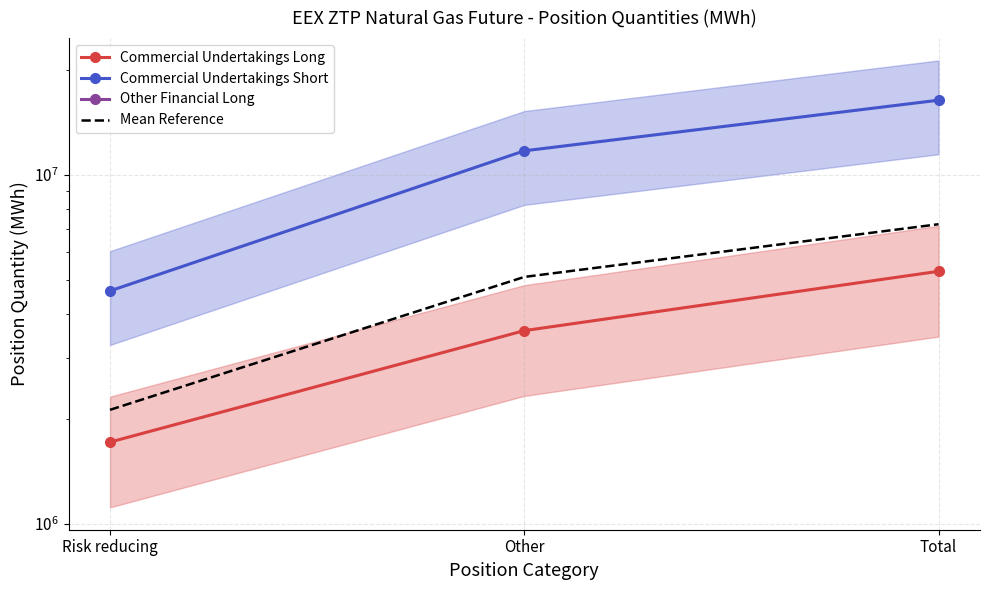

Which series has the largest range (max minus min)?

Commercial Undertakings Short